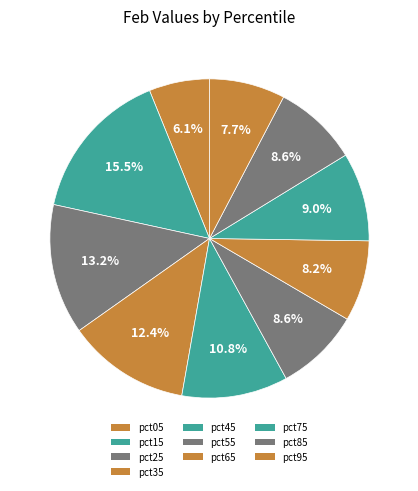

To the nearest percent, what percentage of the pie is pct05?

6%